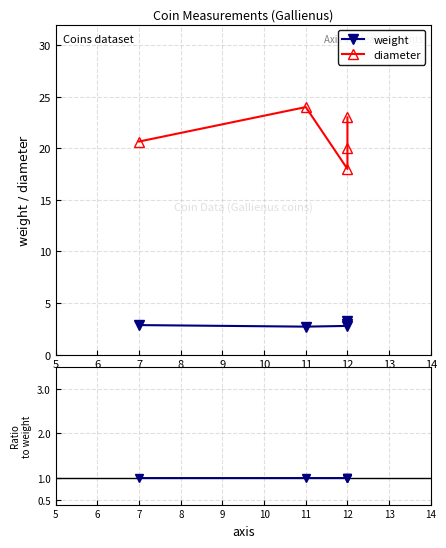

Which series has the widest spread of values?

diameter